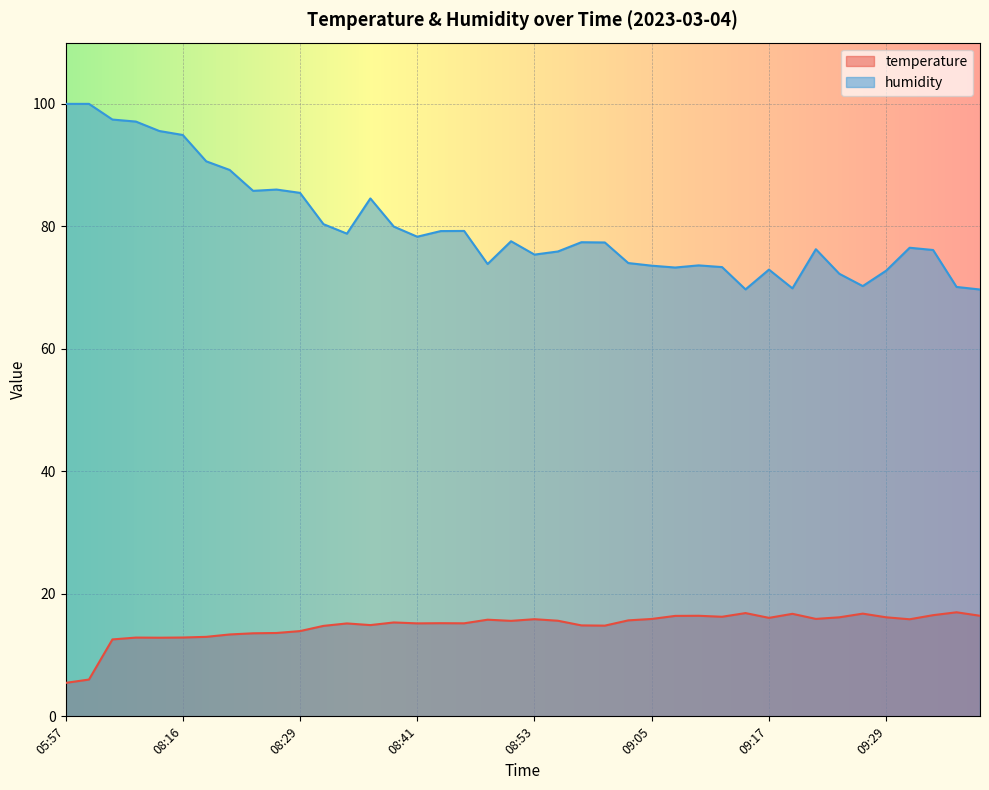

In humidity, how many points are higher than both neighbors (excluding endpoints)?

9